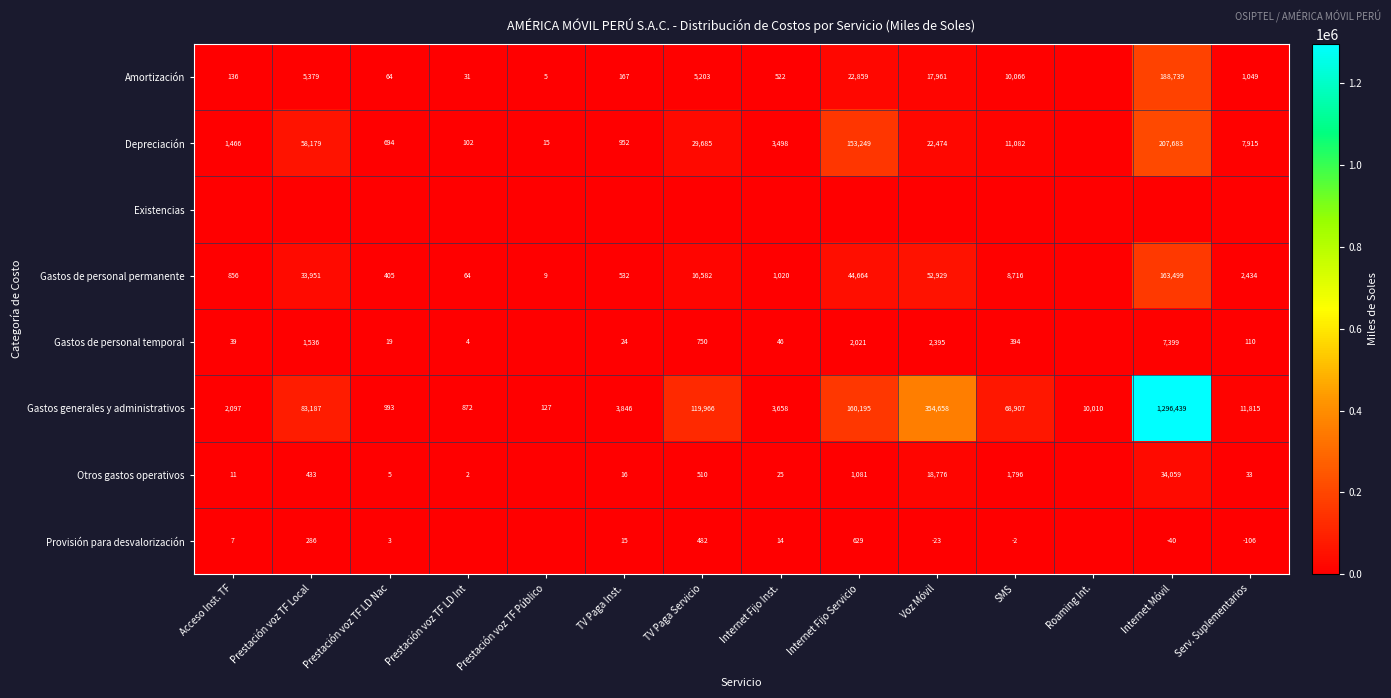

Which label corresponds to the largest value in the chart?

Internet Móvil